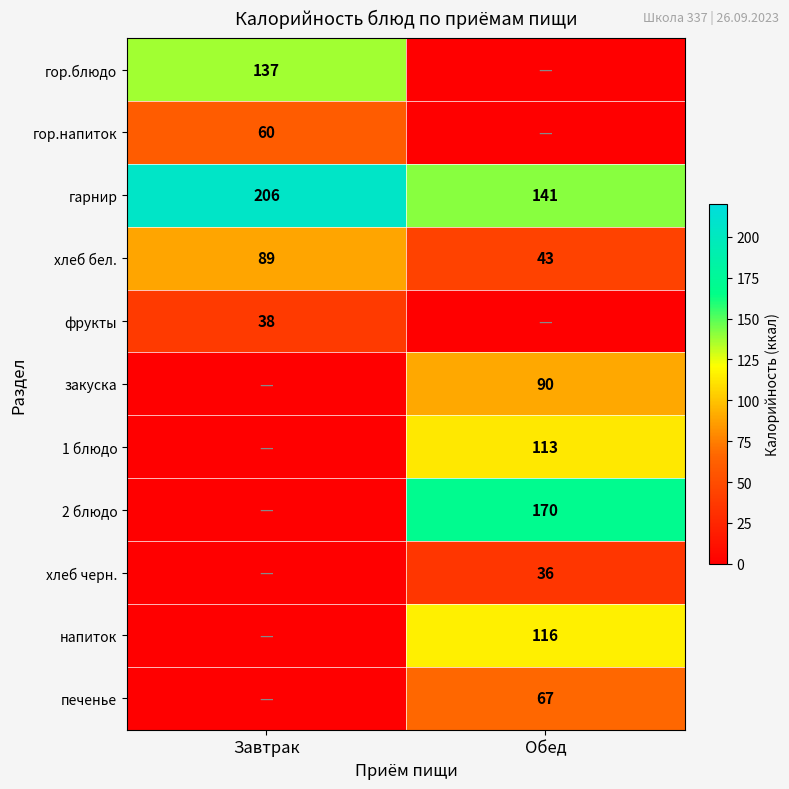

Which category has the highest value in the хлеб бел. series?

Завтрак